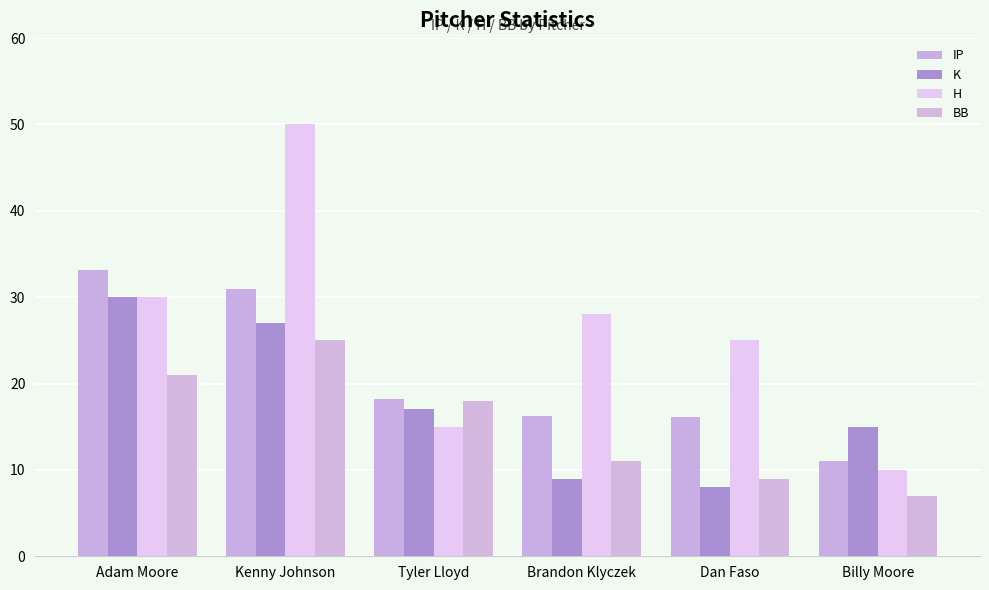

At which category is the sum across all series the highest?

Kenny Johnson